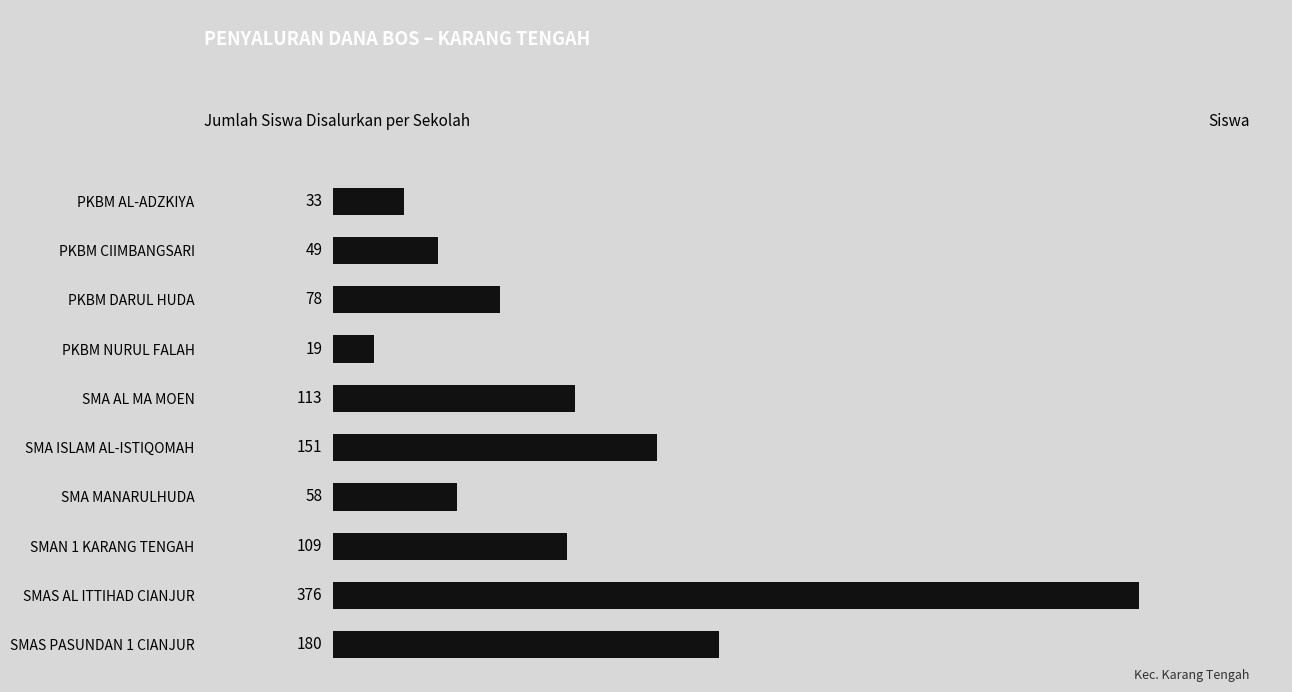

What is the difference between the second highest and second lowest values?

147